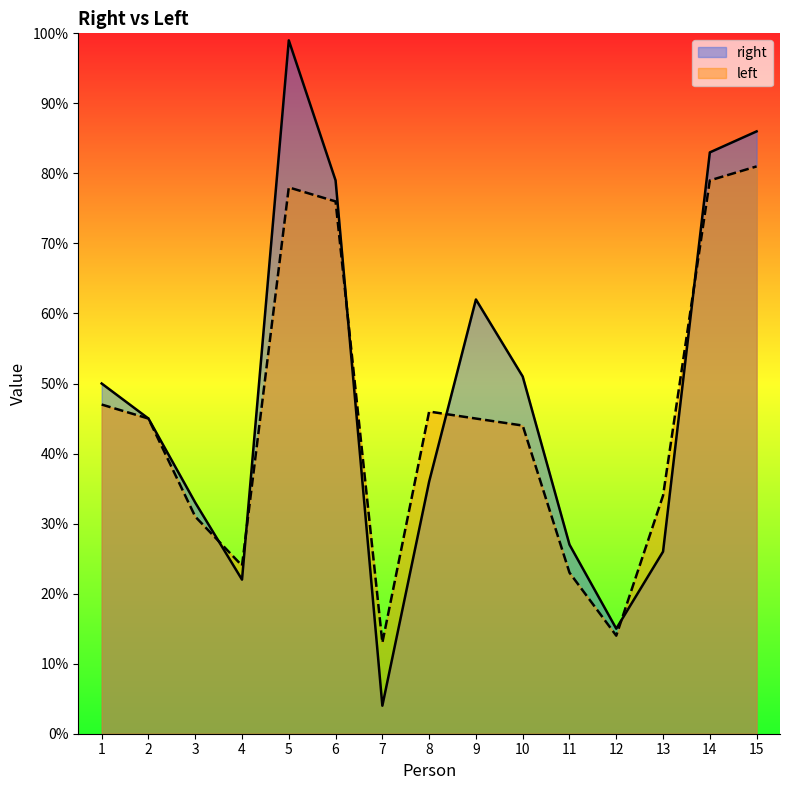

What are all the series names shown in the legend?

right, left